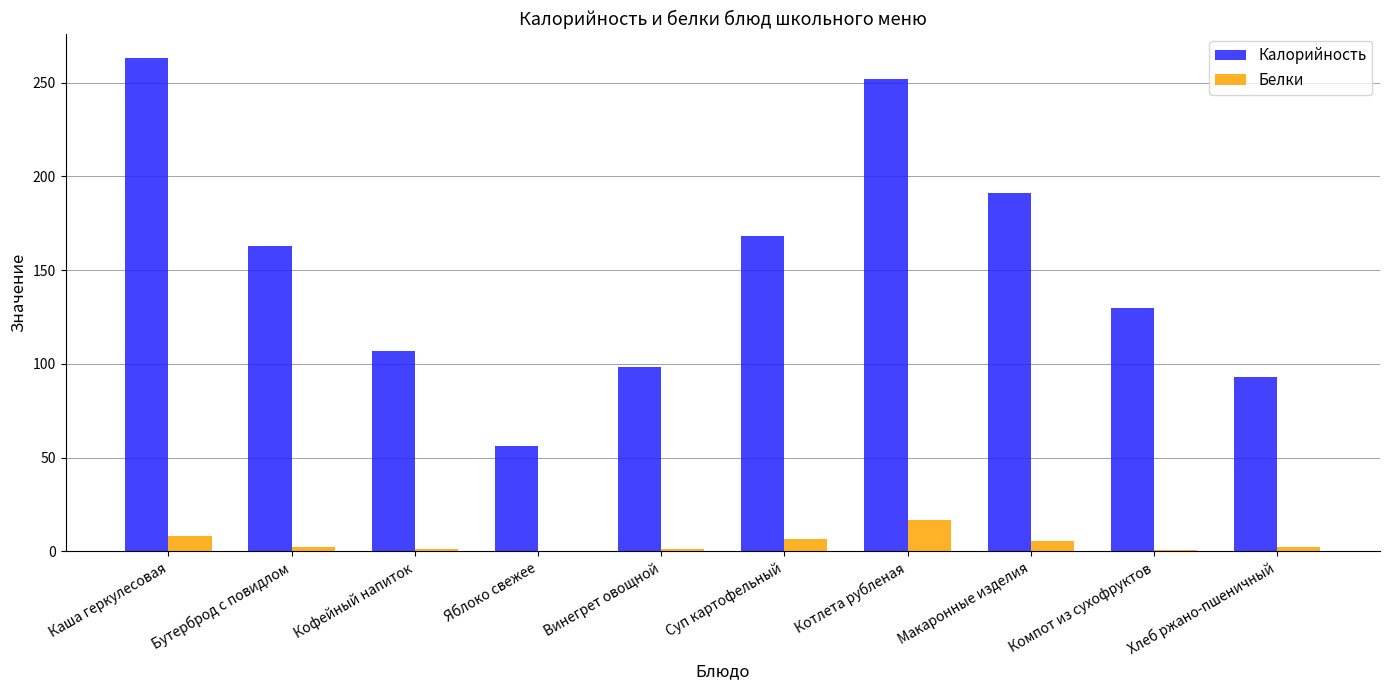

What is the sum of all Калорийность values?

1522.0